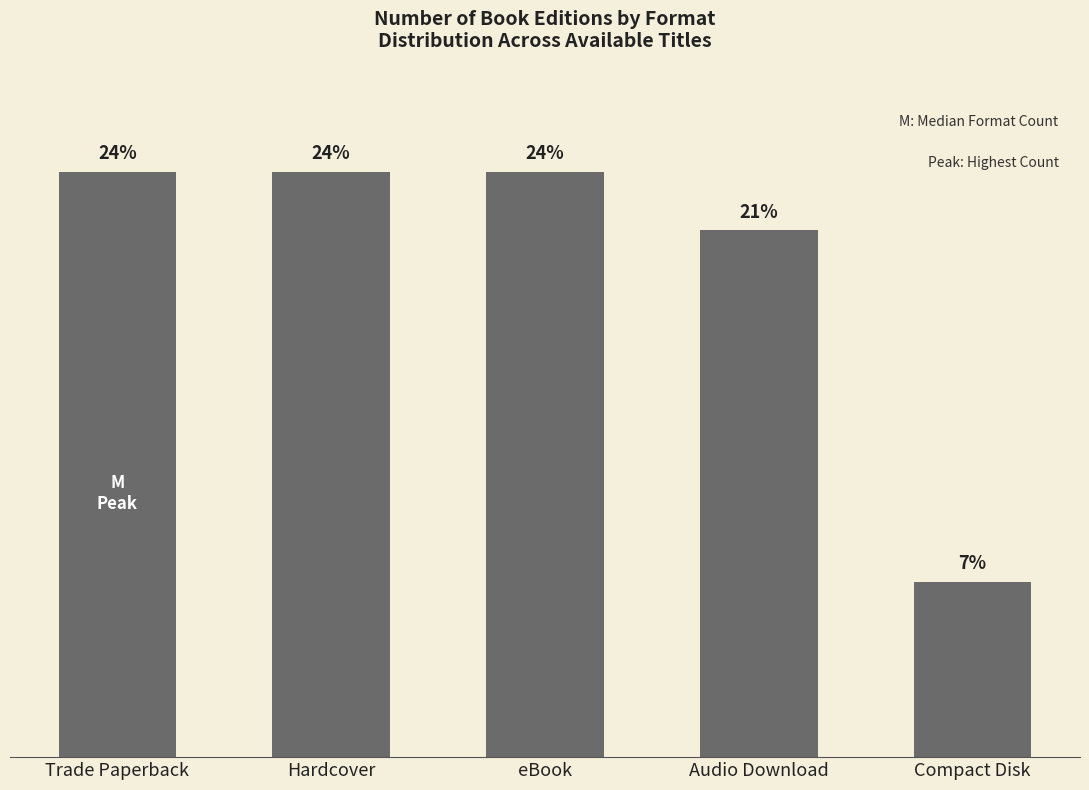

Reading left to right, what are all the values shown in this chart?

Trade Paperback=10	Hardcover=10	eBook=10	Audio Download=9	Compact Disk=3